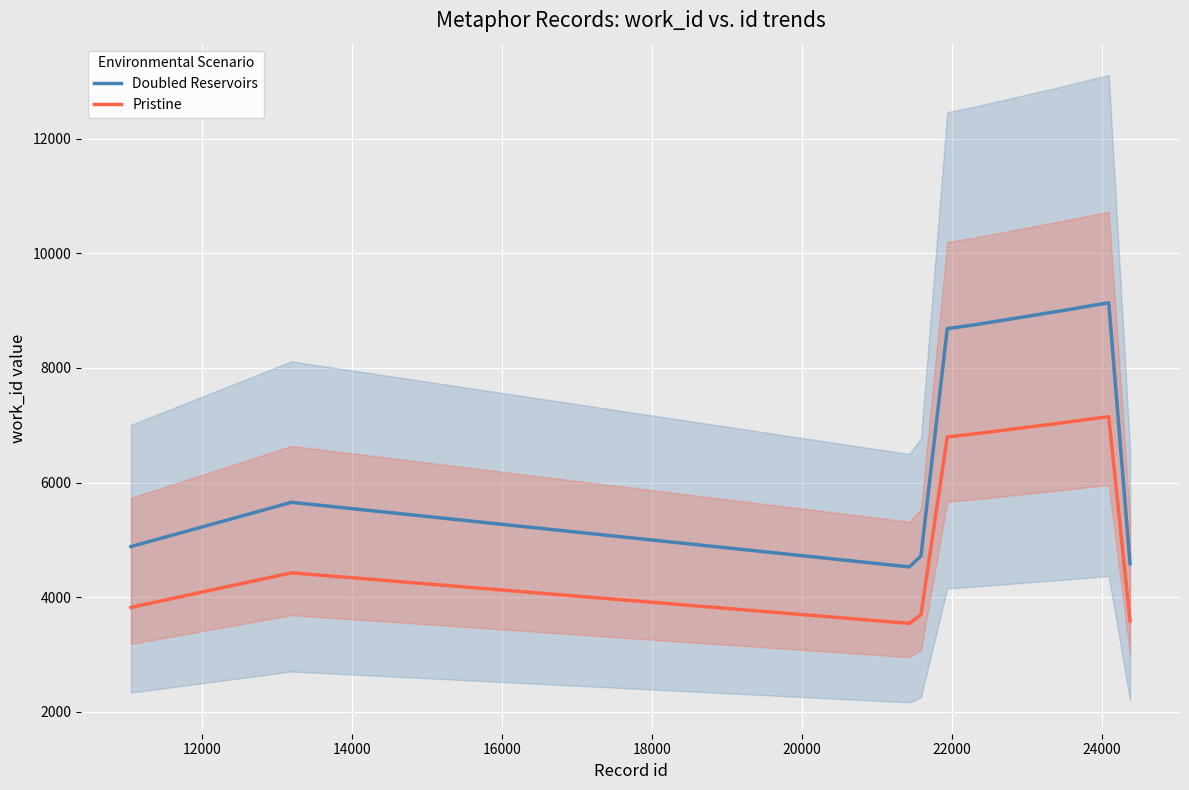

True or false: Pristine has more than 2 interior local peaks.

False